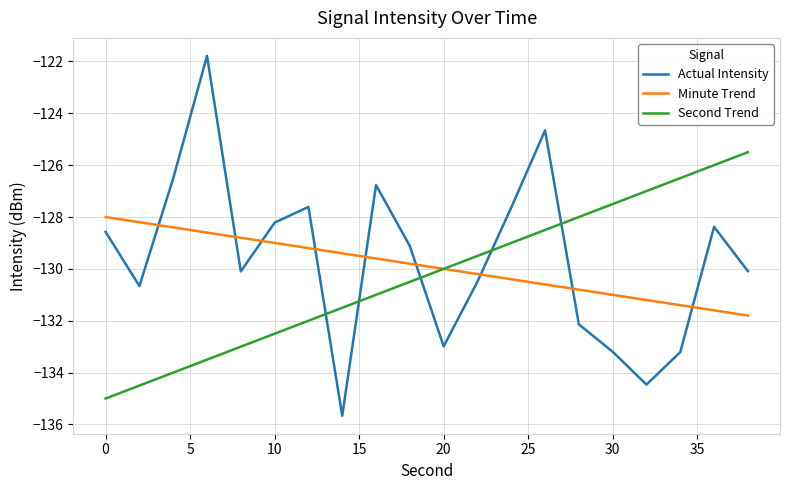

What is the minimum value for Actual Intensity?

-135.7